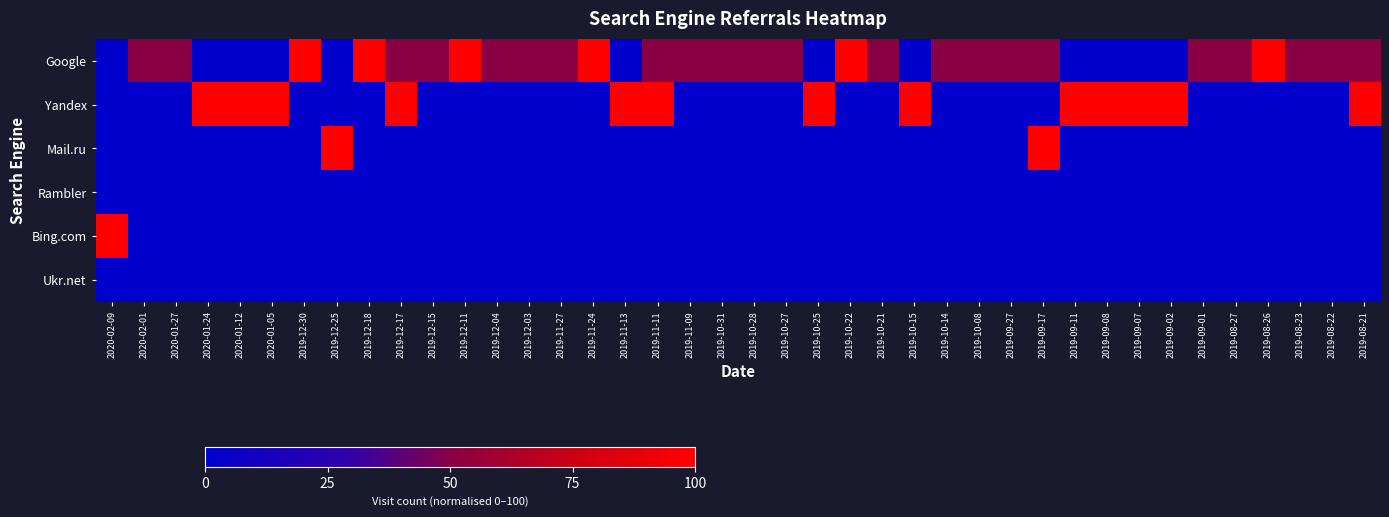

What is the total value across all series at 2019-12-18?

100